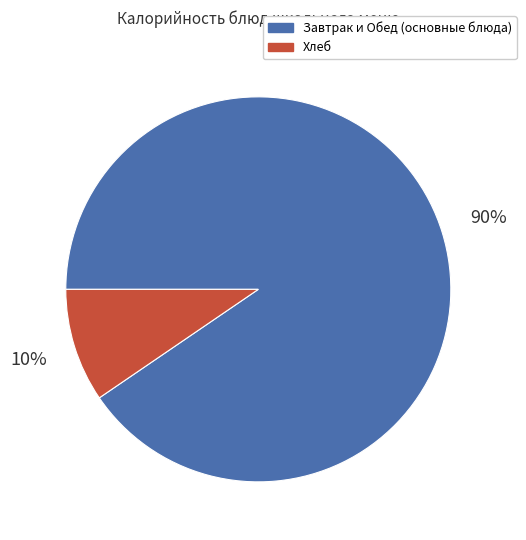

Count the number of slices in the pie.

2